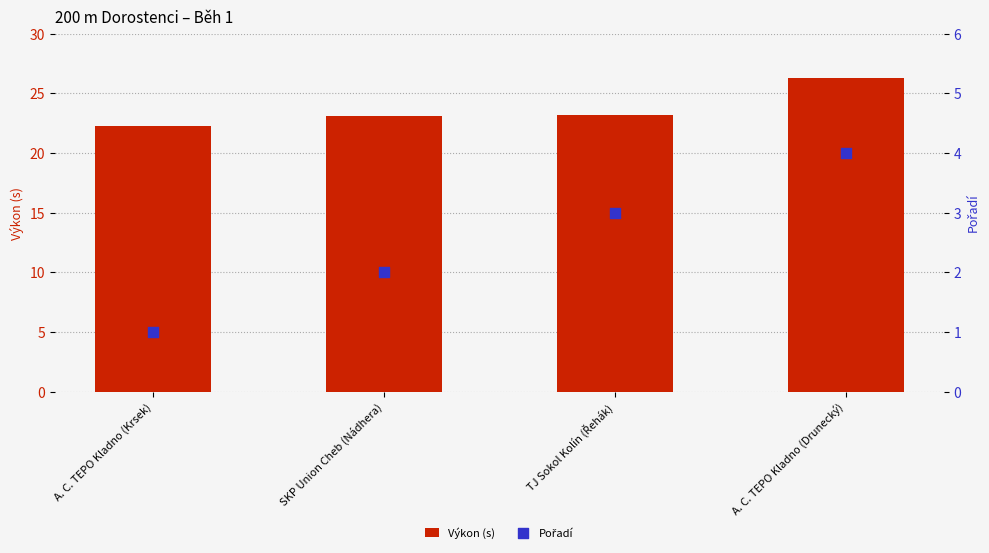

What are all the series names shown in the legend?

Výkon (s), Pořadí